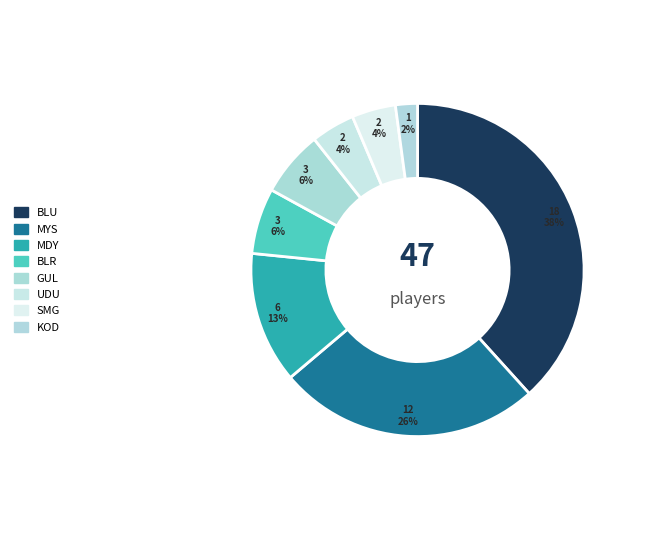

Which category has the biggest portion of the pie?

BLU